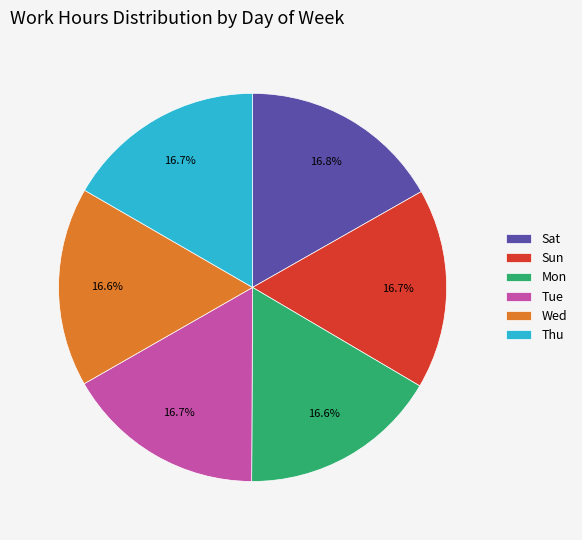

What percentage is NOT represented by Mon?

83.4%